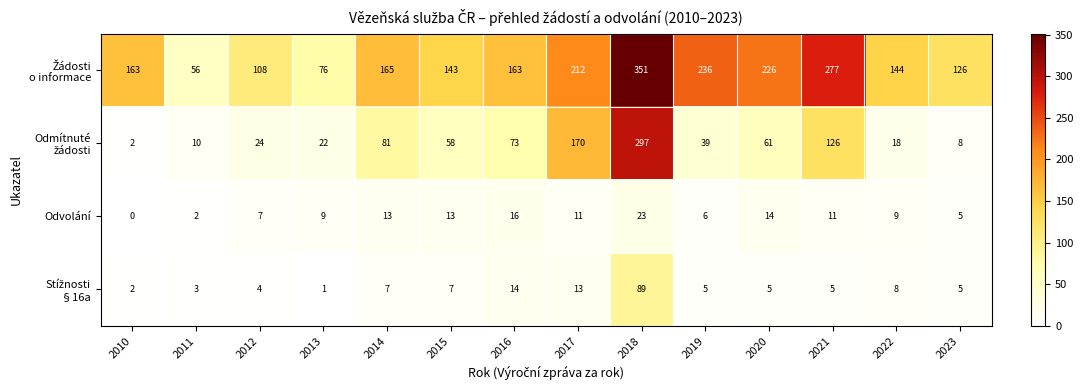

What is the spread (max minus min) of values at 2019?

231